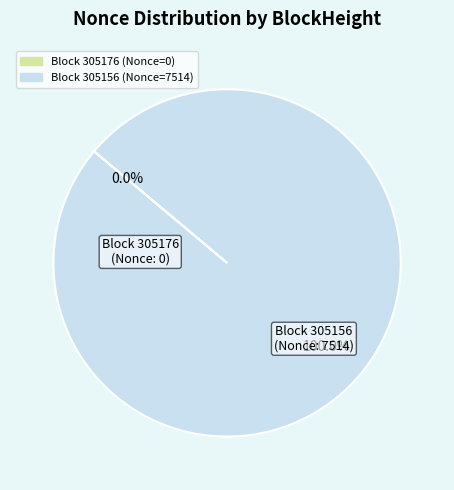

To the nearest percent, what is the difference between the 305176 and 305156 slice percentages?

100%